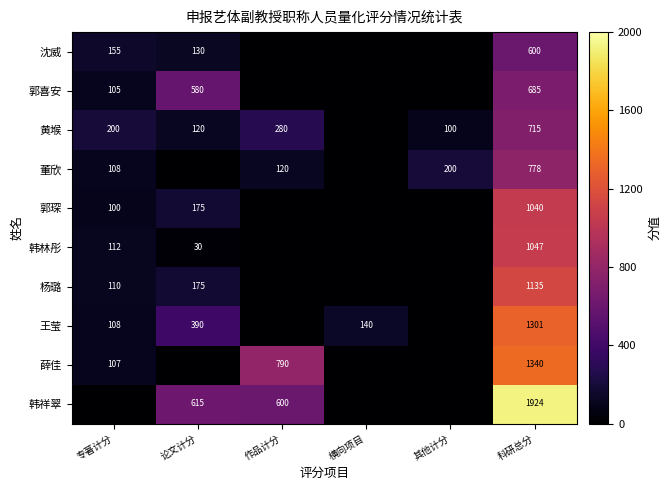

What is the difference between the highest and lowest values at 科研总分?

1324